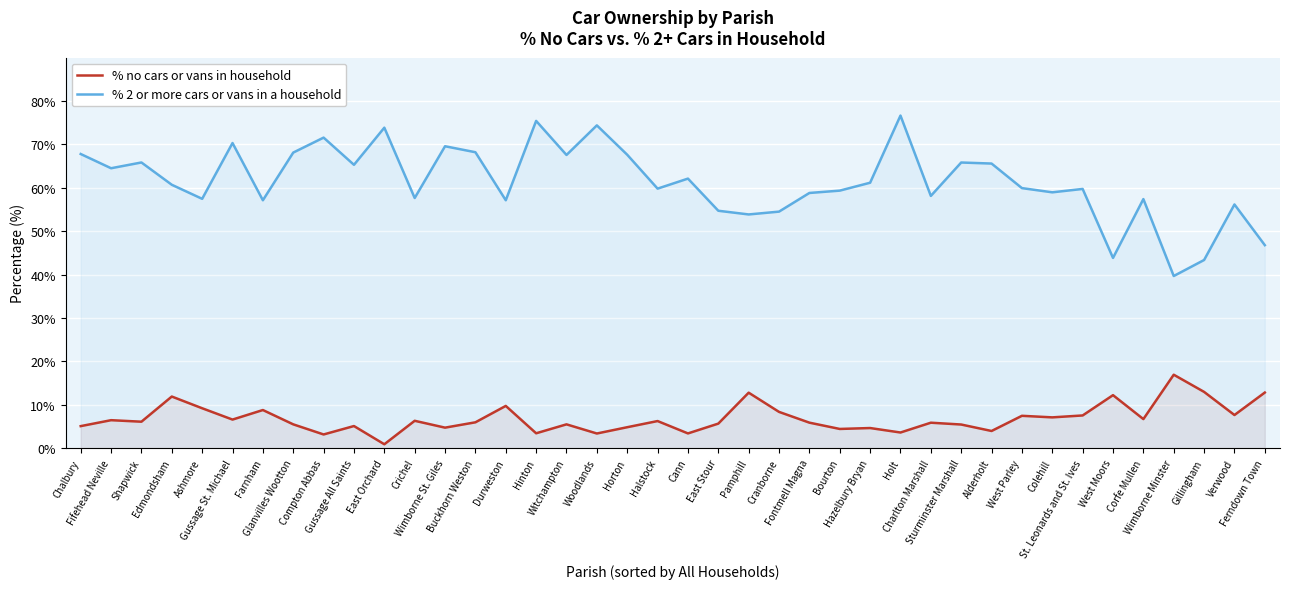

True or false: % no cars or vans in household and % 2 or more cars or vans in a household intersect in this chart.

False